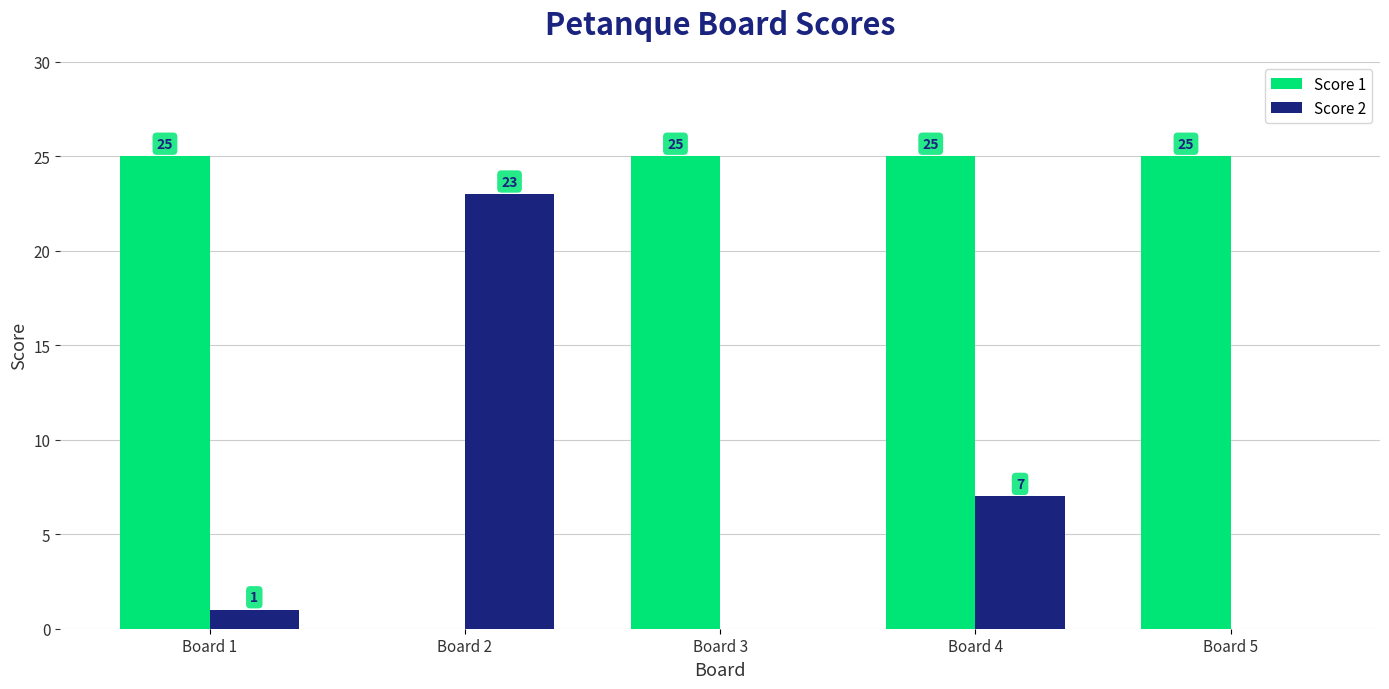

What are all the series names shown in the legend?

Score 1, Score 2